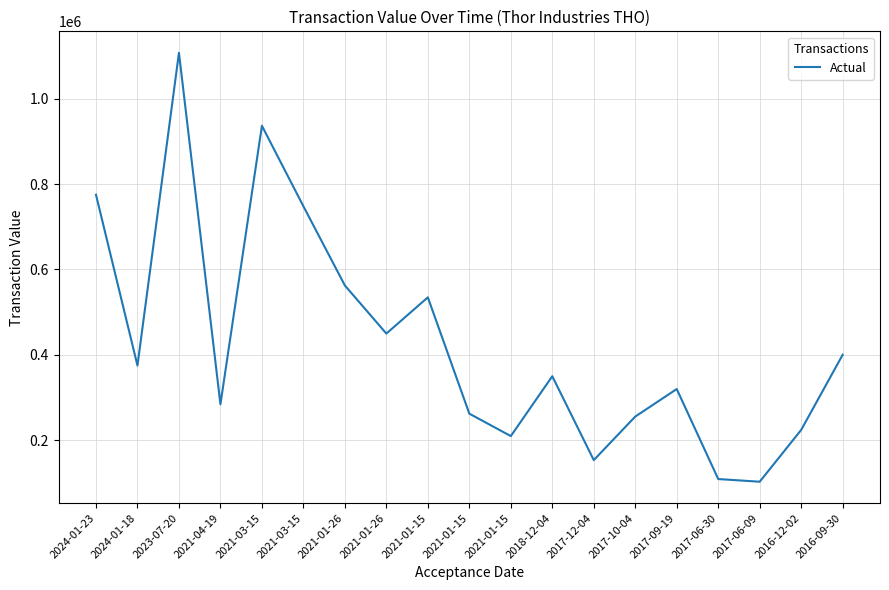

Which category has the highest value across all series?

2023-07-20